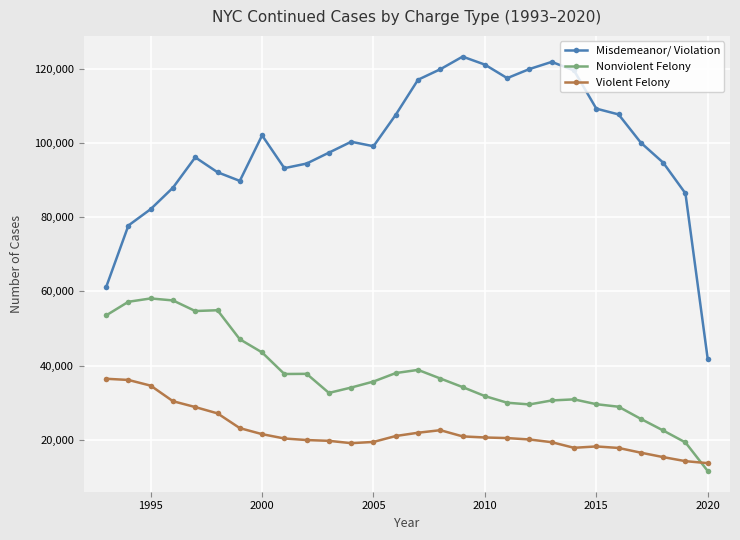

Which series has the widest spread of values?

Misdemeanor/ Violation